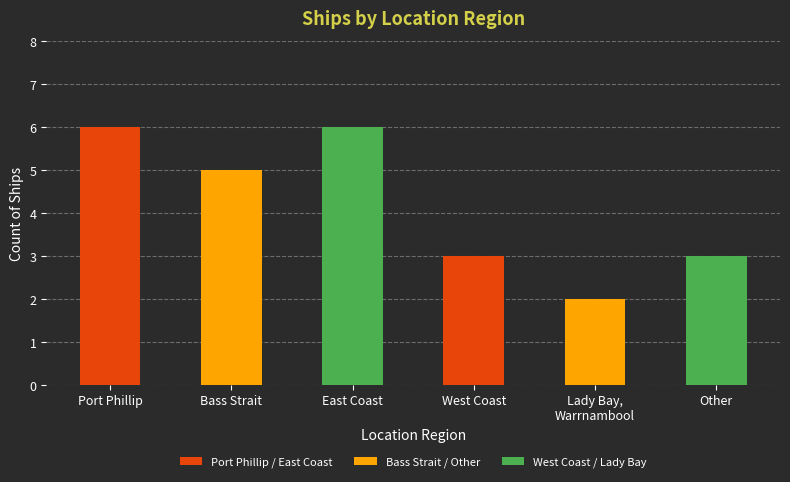

The value at Other is 4. True or false?

False